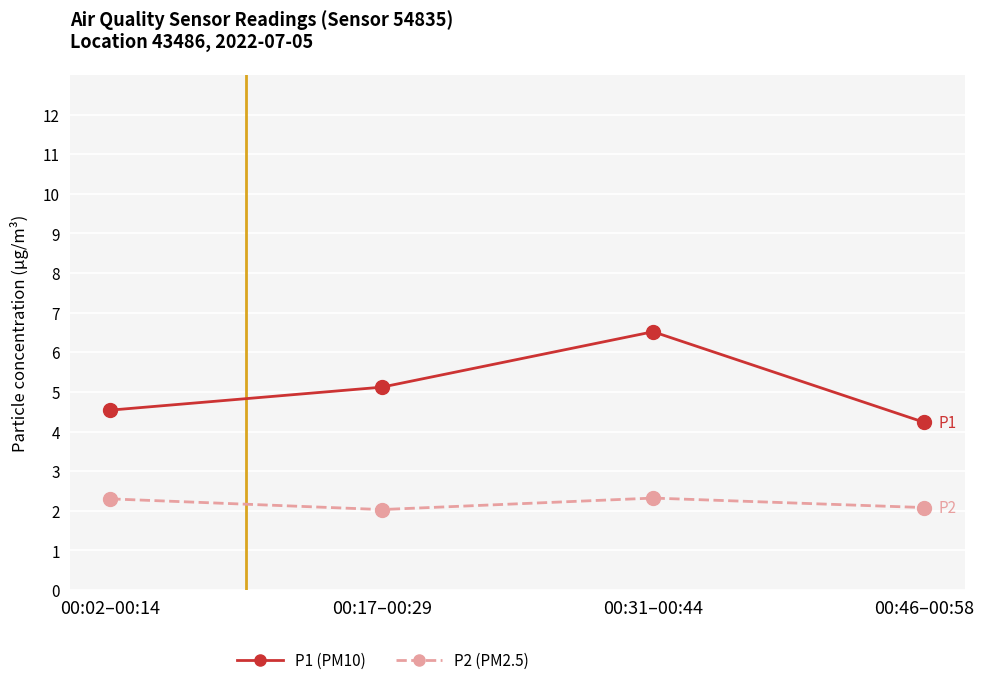

At which category does P2 (PM2.5) reach its first local valley?

00:17–00:29